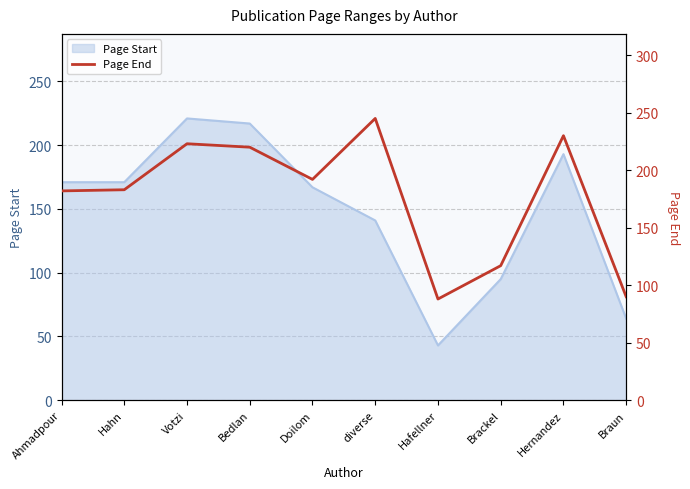

The Page Start series shows 25 at Hafellner. True or false?

False